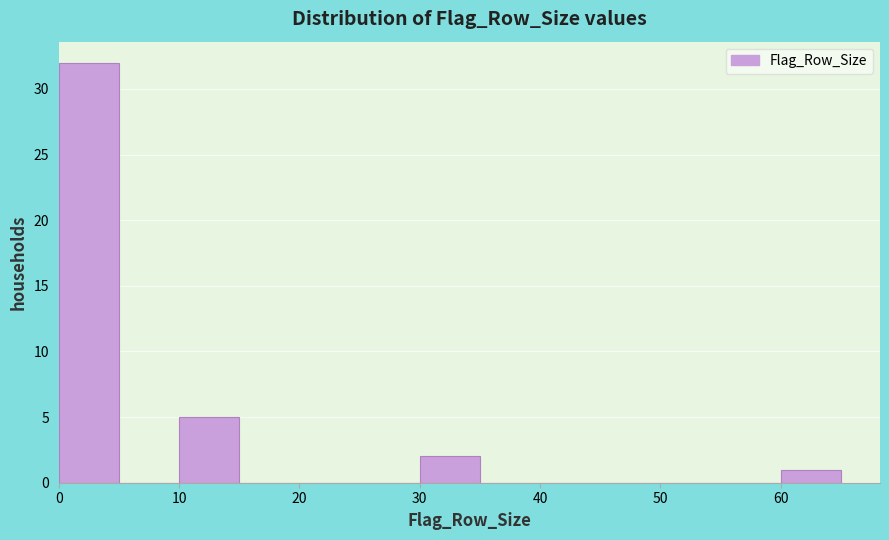

Over which range of the x-axis is the bar tallest?

0 to 5